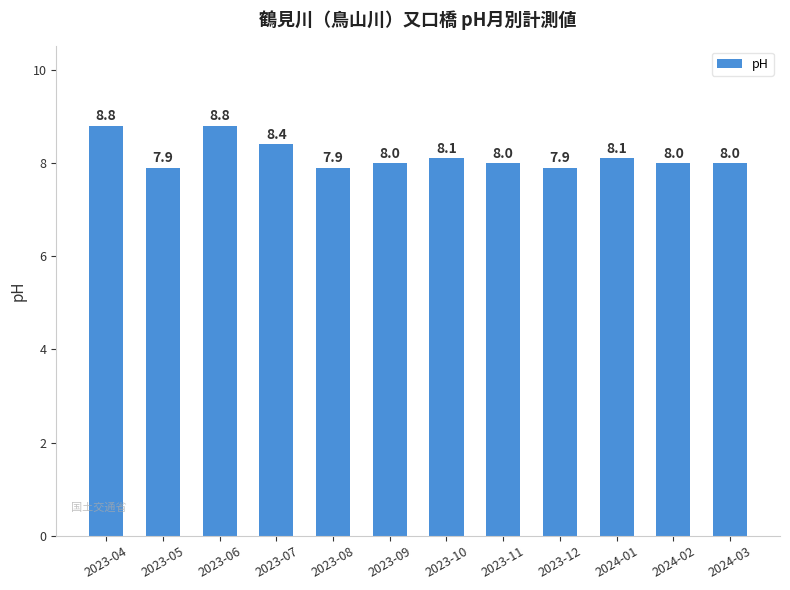

The chart shows a value of 8.0 at 2024-03. True or false?

True